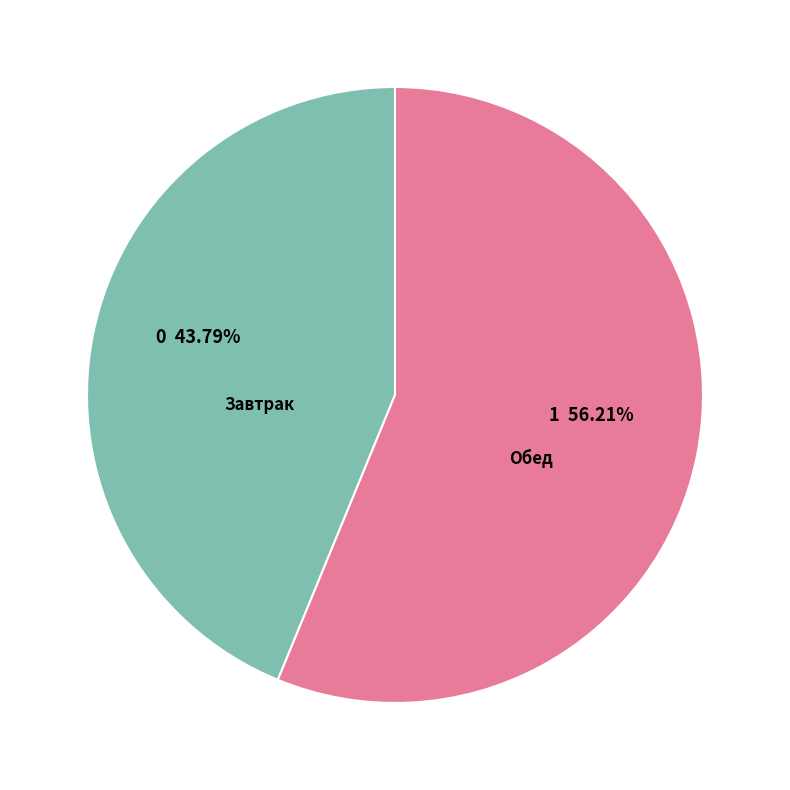

Is there a majority slice in this chart?

Yes